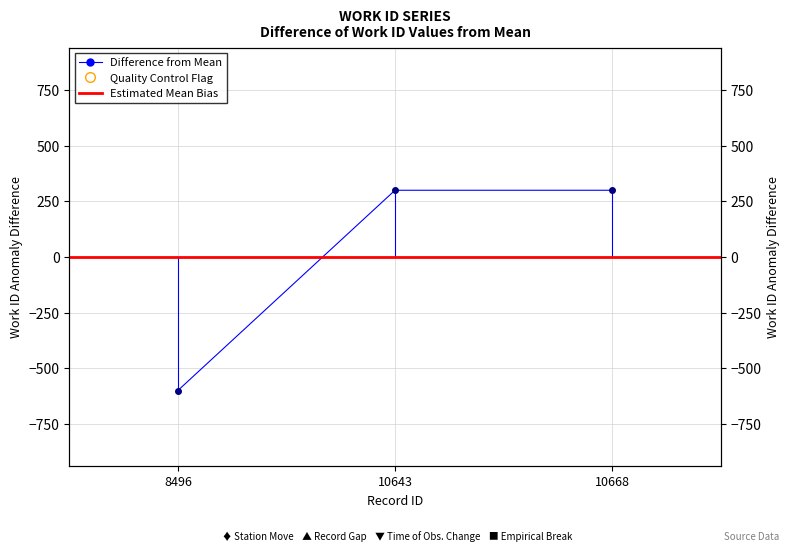

Approximately how many times larger is the value at 10668 compared to 10643?

1.0